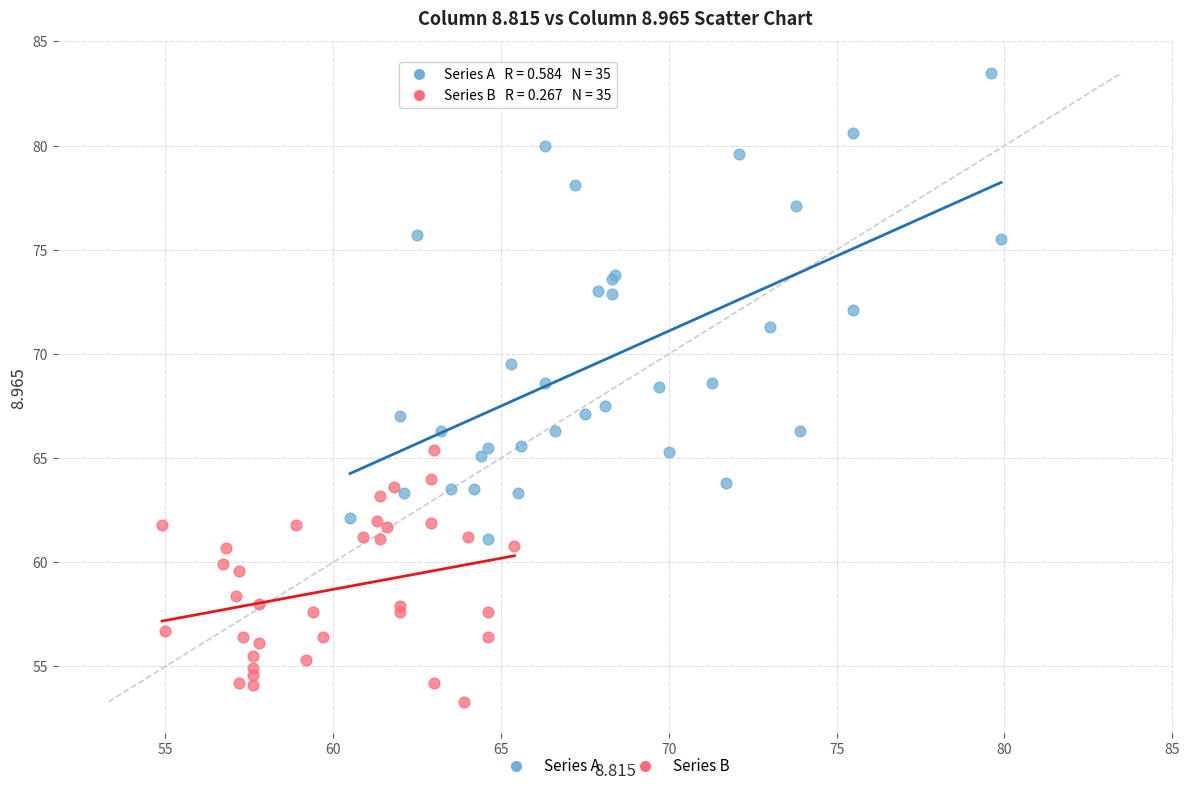

Which series has the largest Y range (max minus min)?

Series A